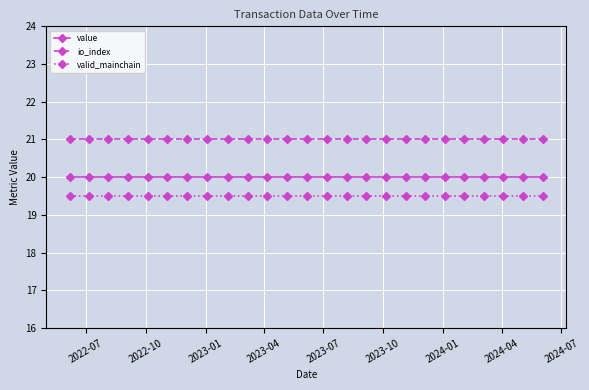

What is the value of the value point at the 23rd from the left?

20.0